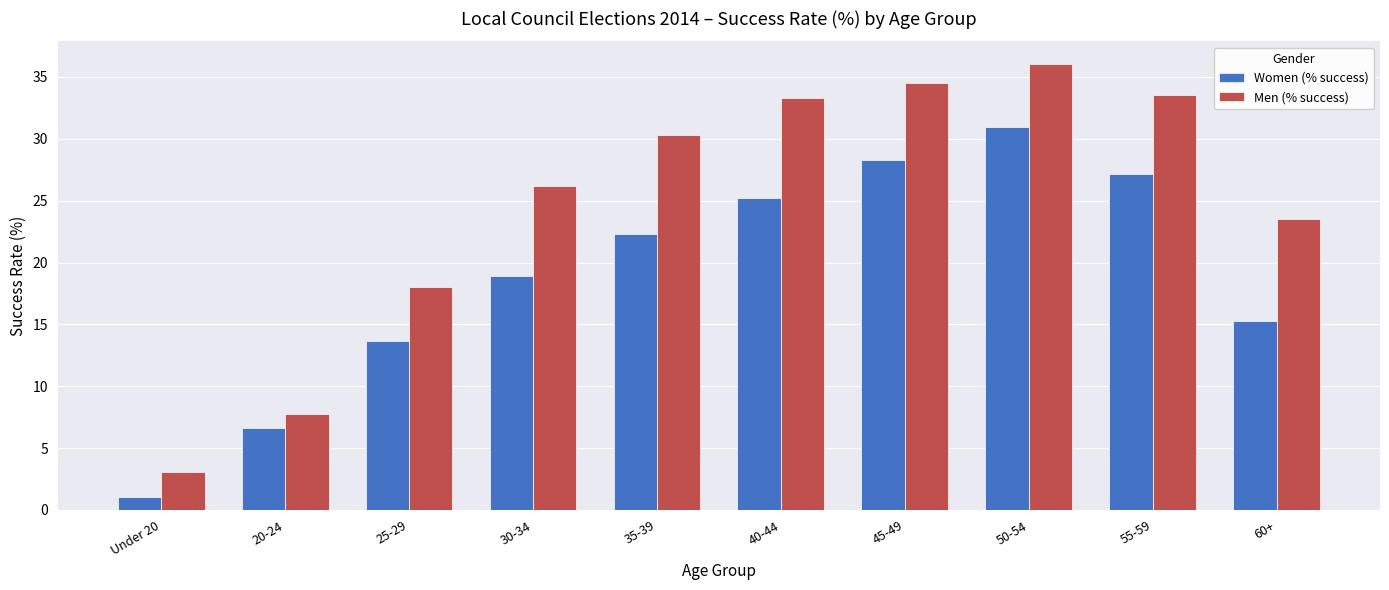

Reading left to right, list all the values displayed in this chart.

Women (% success): 1.1	6.6	13.6	18.9	22.3	25.2	28.3	31.0	27.2	15.3
Men (% success): 3.1	7.8	18.0	26.2	30.3	33.3	34.5	36.1	33.5	23.5